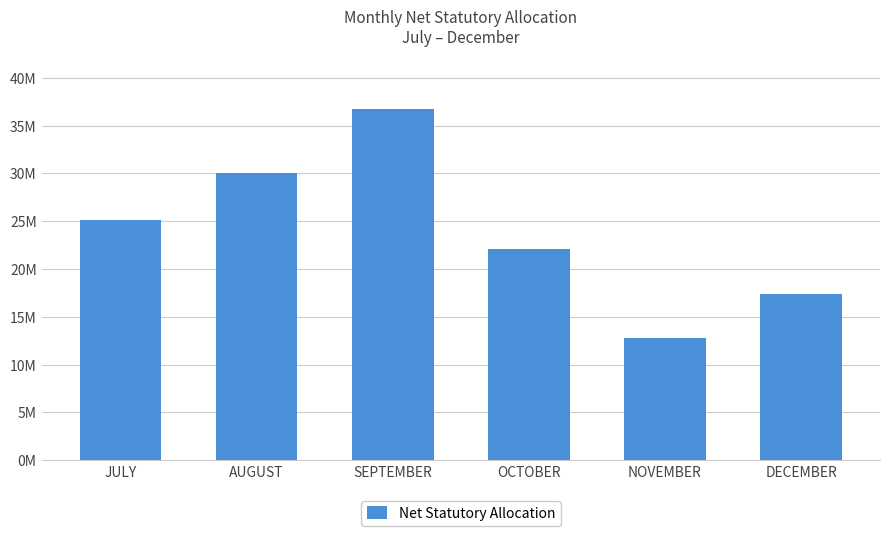

Reading left to right, transcribe all the data shown in this chart.

JULY=25128976.8	AUGUST=30054009.1	SEPTEMBER=36768031.9	OCTOBER=22092829.3	NOVEMBER=12773145.2	DECEMBER=17432987.3